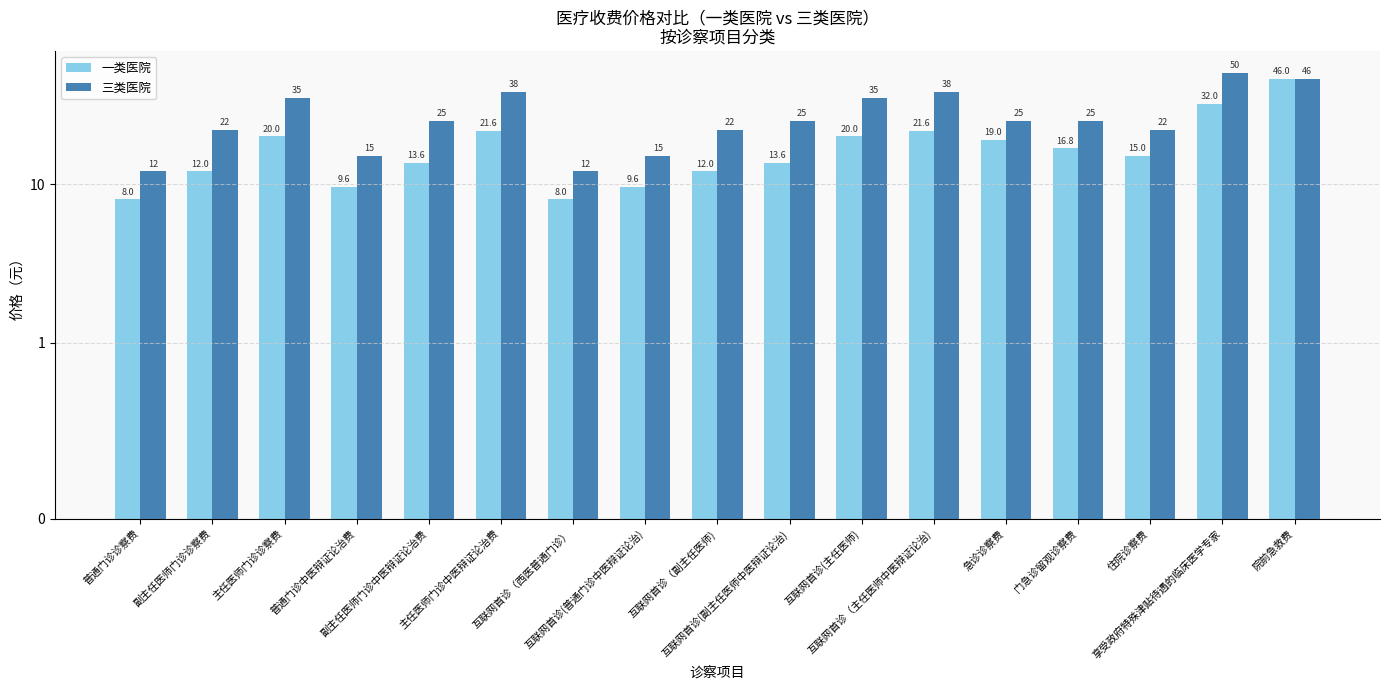

How many bars are there in total?

34